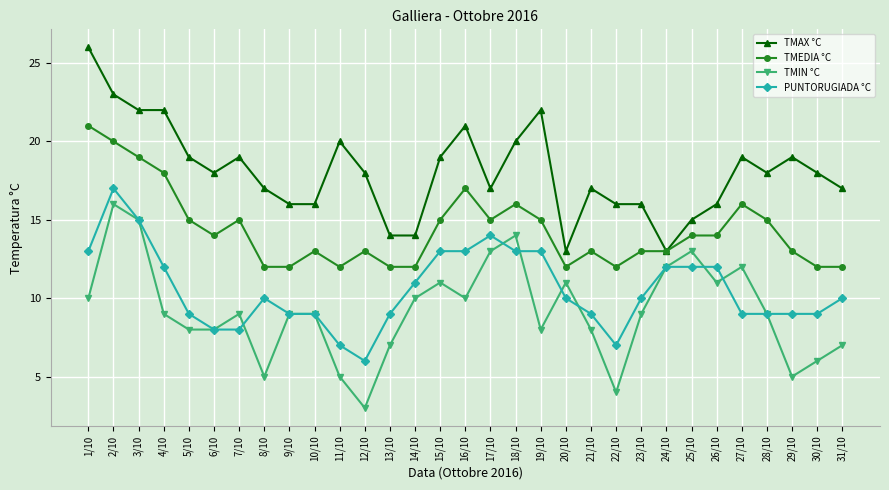

Is the value of TMEDIA °C at 29/10 greater than the value of TMIN °C at 22/10?

Yes